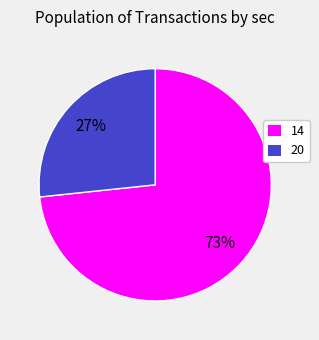

The 14 slice represents 67% of the pie. True or false?

False